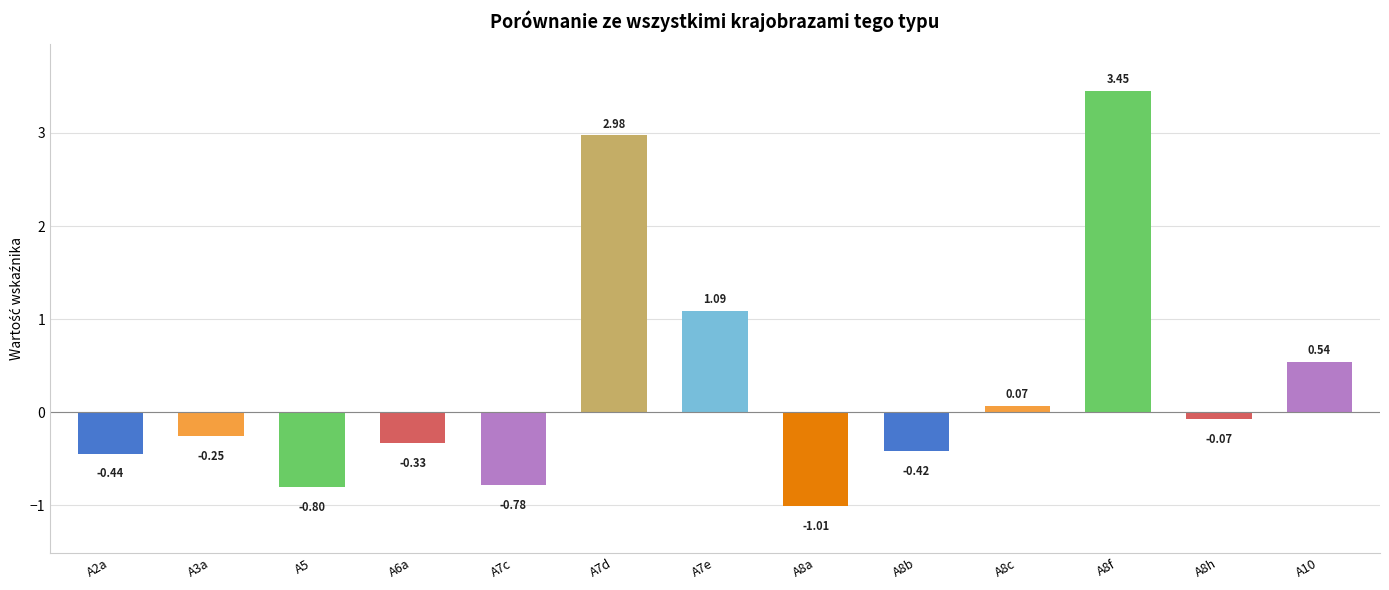

Does the chart contain any negative values?

Yes